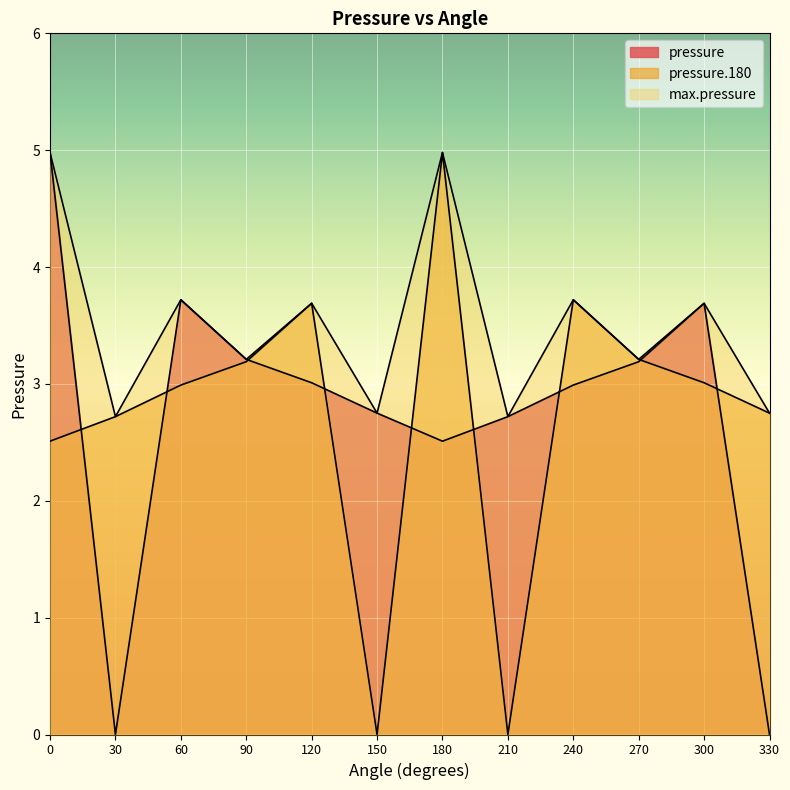

What are all the series names shown in the legend?

pressure, pressure.180, max.pressure